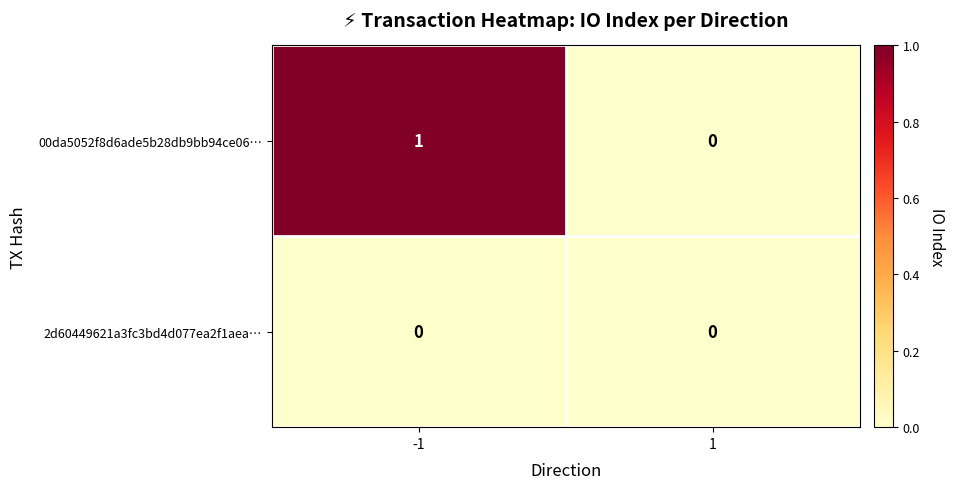

The 00da5052f8d6ade5b28db9bb94ce06… series shows 1 at -1. True or false?

True